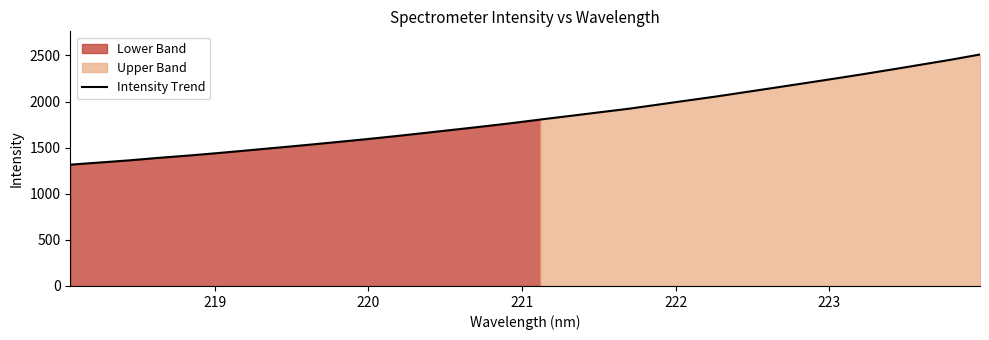

How many lines are shown in the chart?

1